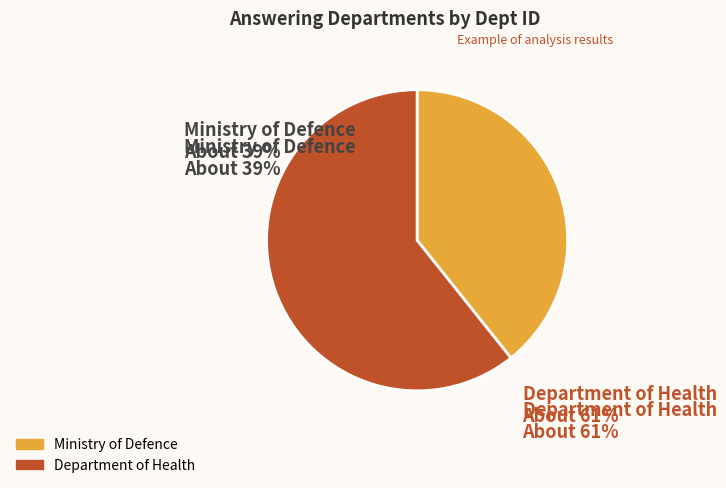

What is the smallest slice in the pie chart?

Ministry of Defence